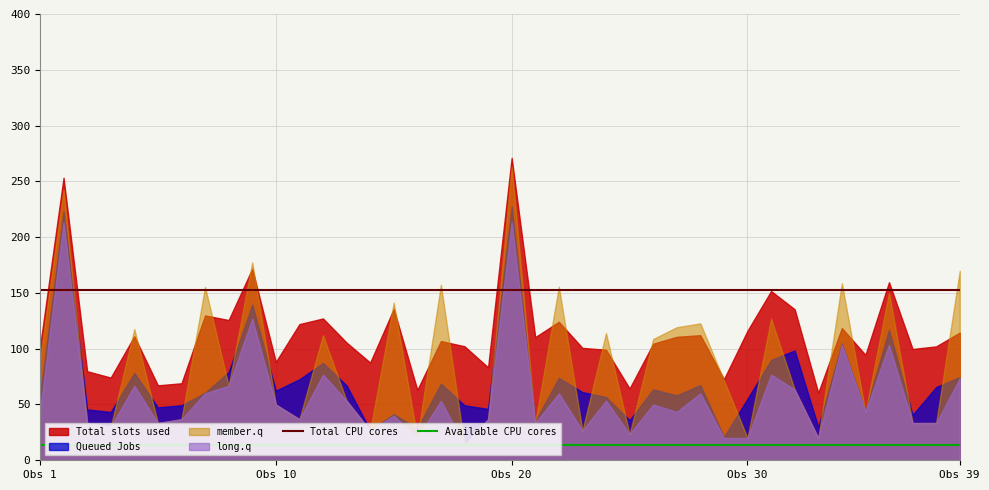

True or false: Available CPU cores and Total CPU cores cross at least once.

False